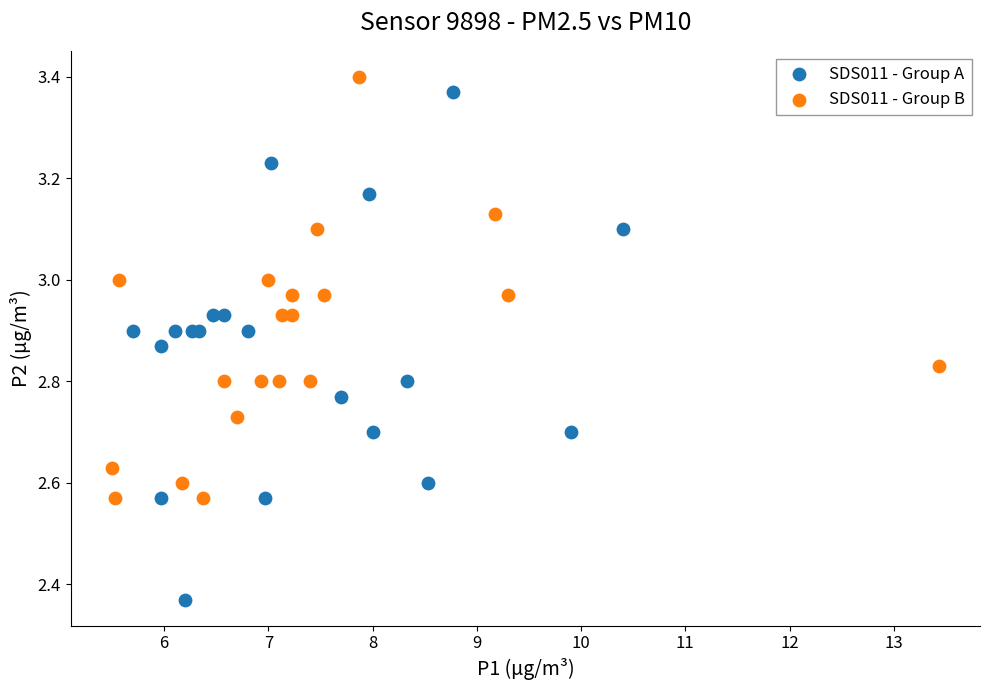

Which series reaches the minimum Y coordinate?

SDS011 - Group A